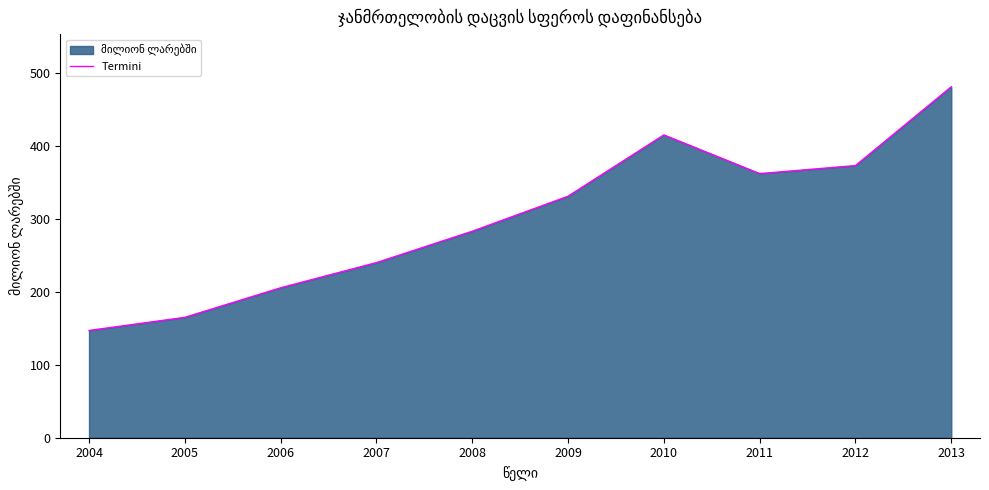

What is the sum of all values?

3002.5